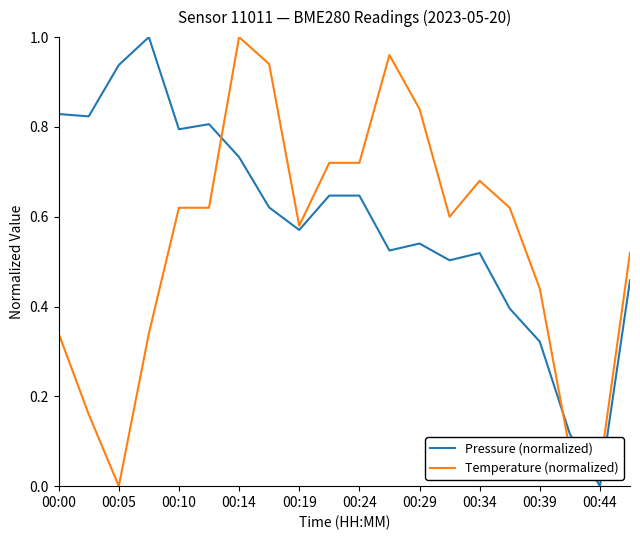

Which series has the largest total across all categories?

Pressure (normalized)